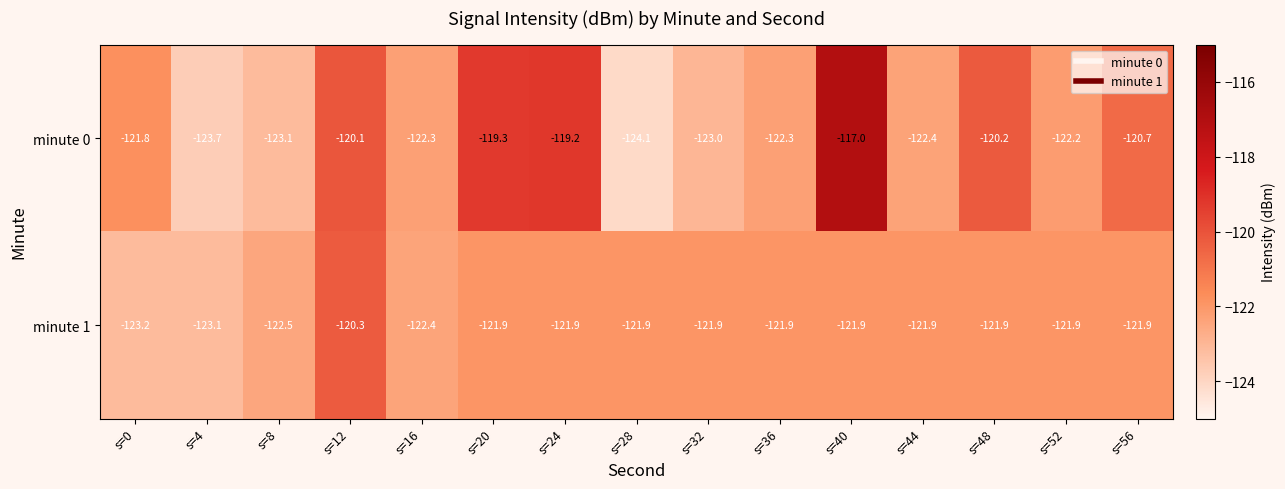

What is the average value of the minute 1 series?

-122.0